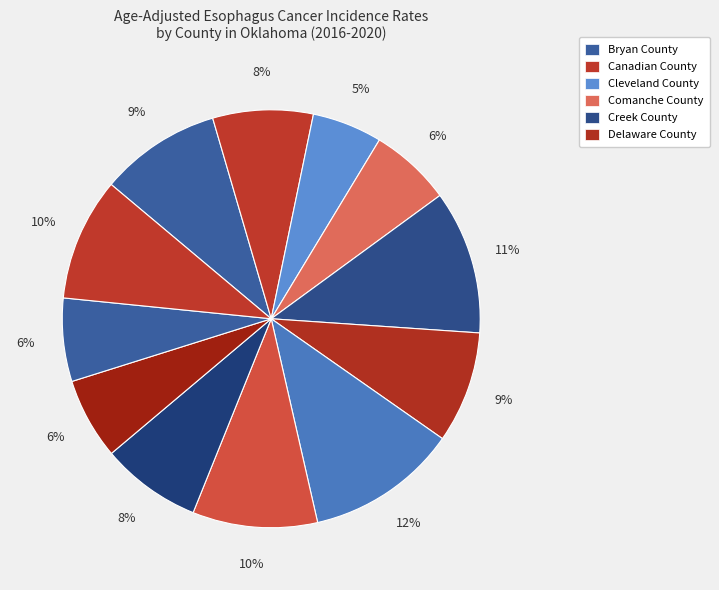

How many slices are in this pie chart?

12